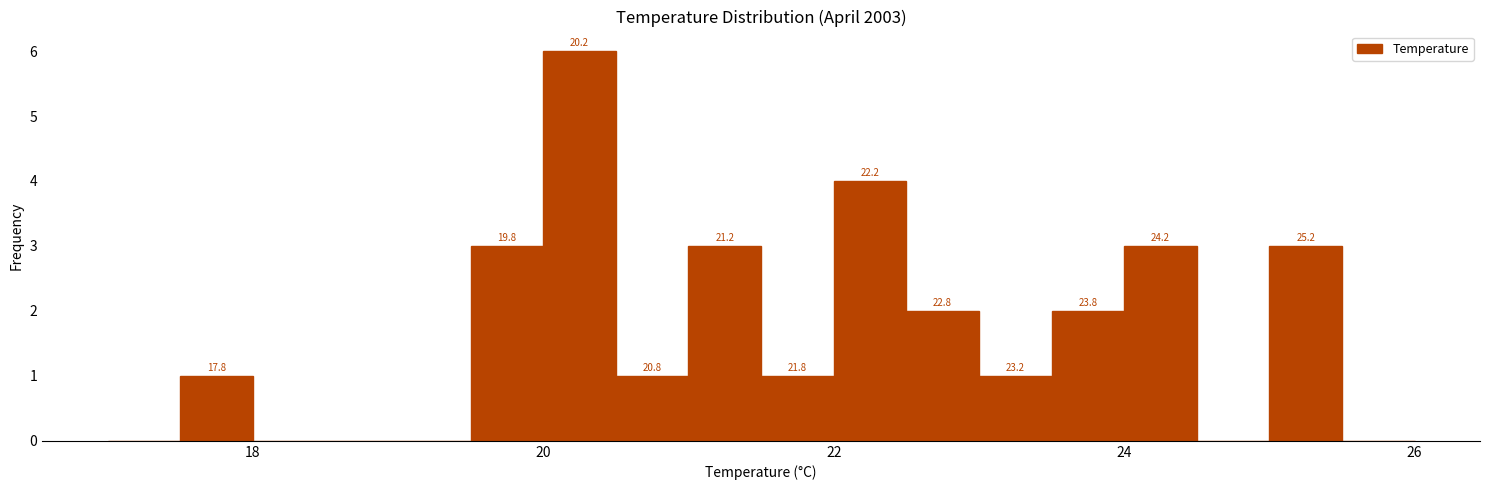

Around what value on the x-axis is the tallest bar? Give the approximate position of its centre, as read against the axis.

20.2